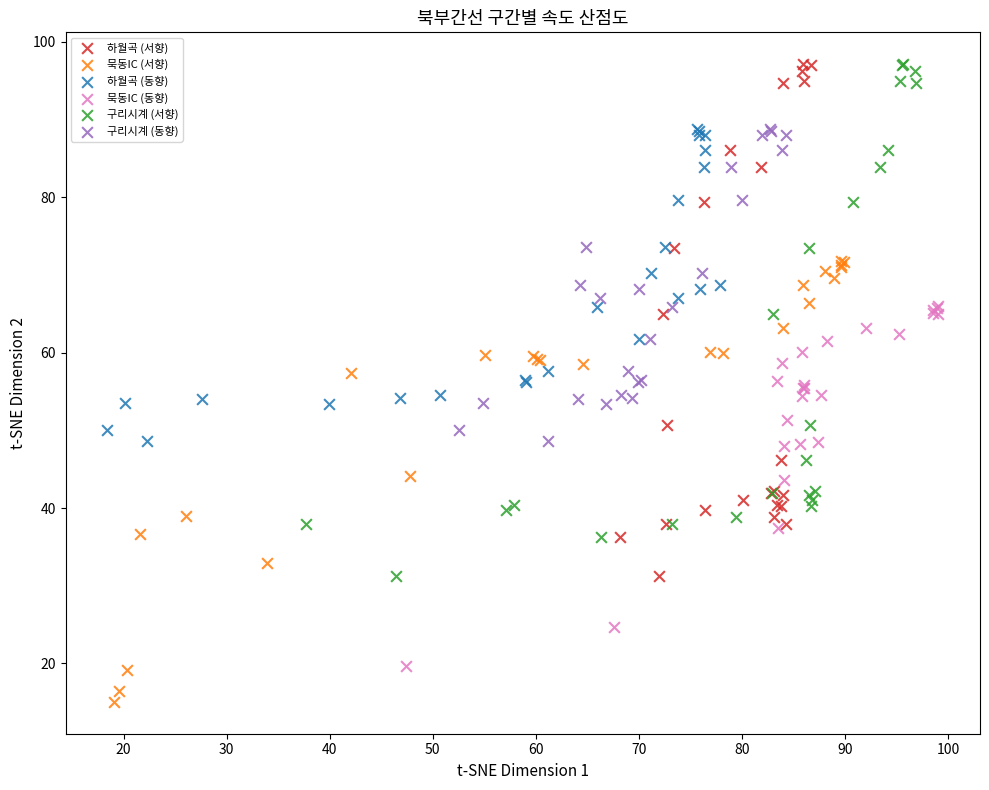

Which series reaches the minimum Y coordinate?

묵동IC (서향)